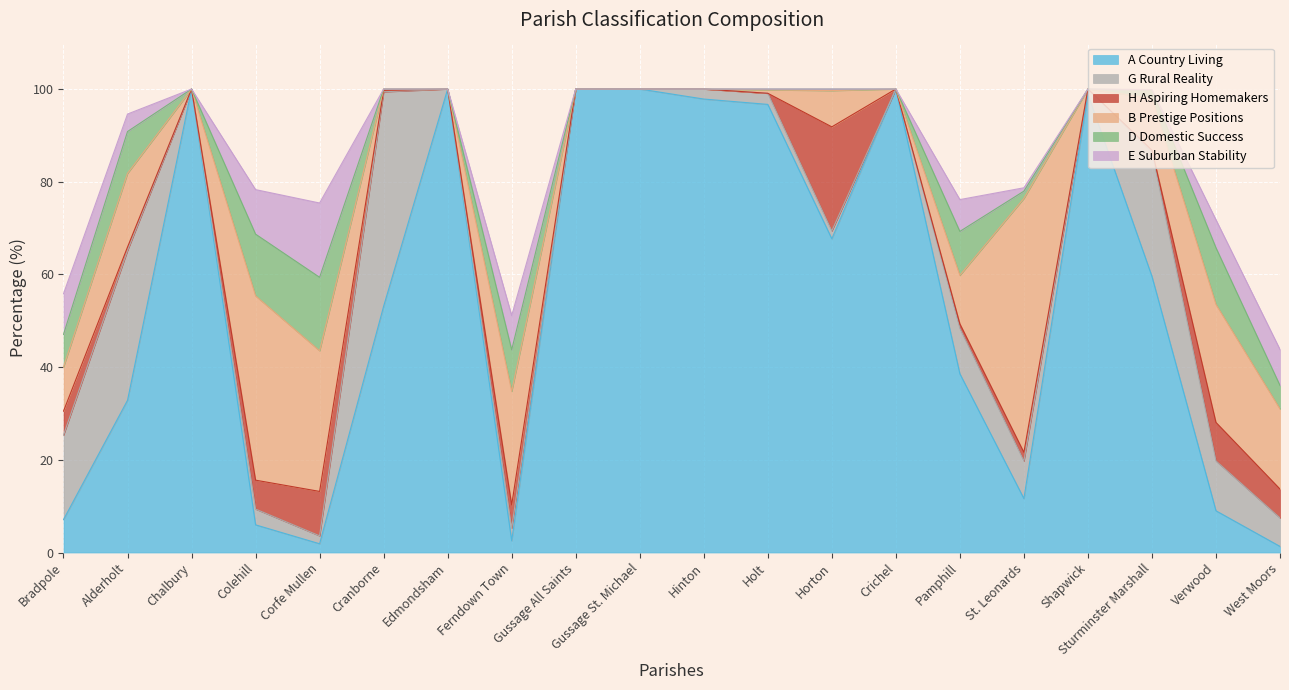

How many data points in G Rural Reality are less than 2?

8